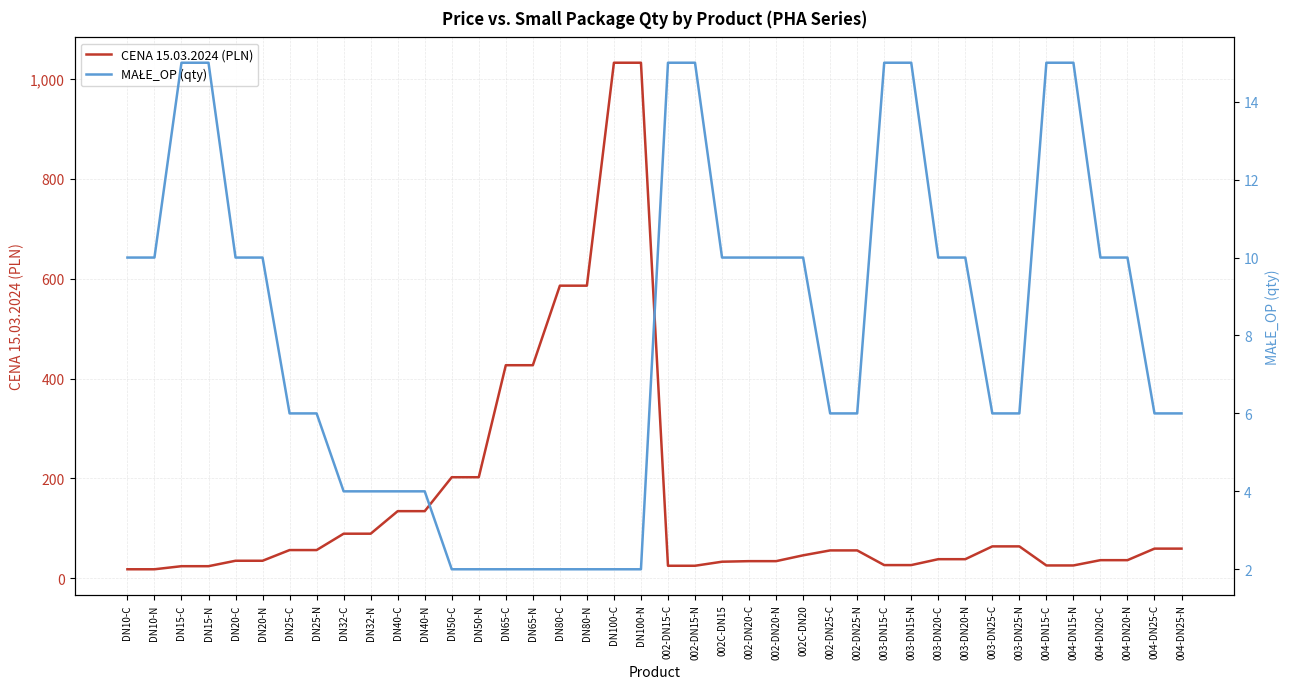

List the labels in order of CENA 15.03.2024 (PLN) value, smallest first.

DN10-C, DN10-N, DN15-C, DN15-N, 002-DN15-C, 002-DN15-N, 004-DN15-C, 004-DN15-N, 003-DN15-C, 003-DN15-N, 002C-DN15, 002-DN20-C, 002-DN20-N, DN20-C, DN20-N, 004-DN20-C, 004-DN20-N, 003-DN20-C, 003-DN20-N, 002C-DN20, 002-DN25-C, 002-DN25-N, DN25-C, DN25-N, 004-DN25-C, 004-DN25-N, 003-DN25-C, 003-DN25-N, DN32-C, DN32-N, DN40-C, DN40-N, DN50-C, DN50-N, DN65-C, DN65-N, DN80-C, DN80-N, DN100-C, DN100-N